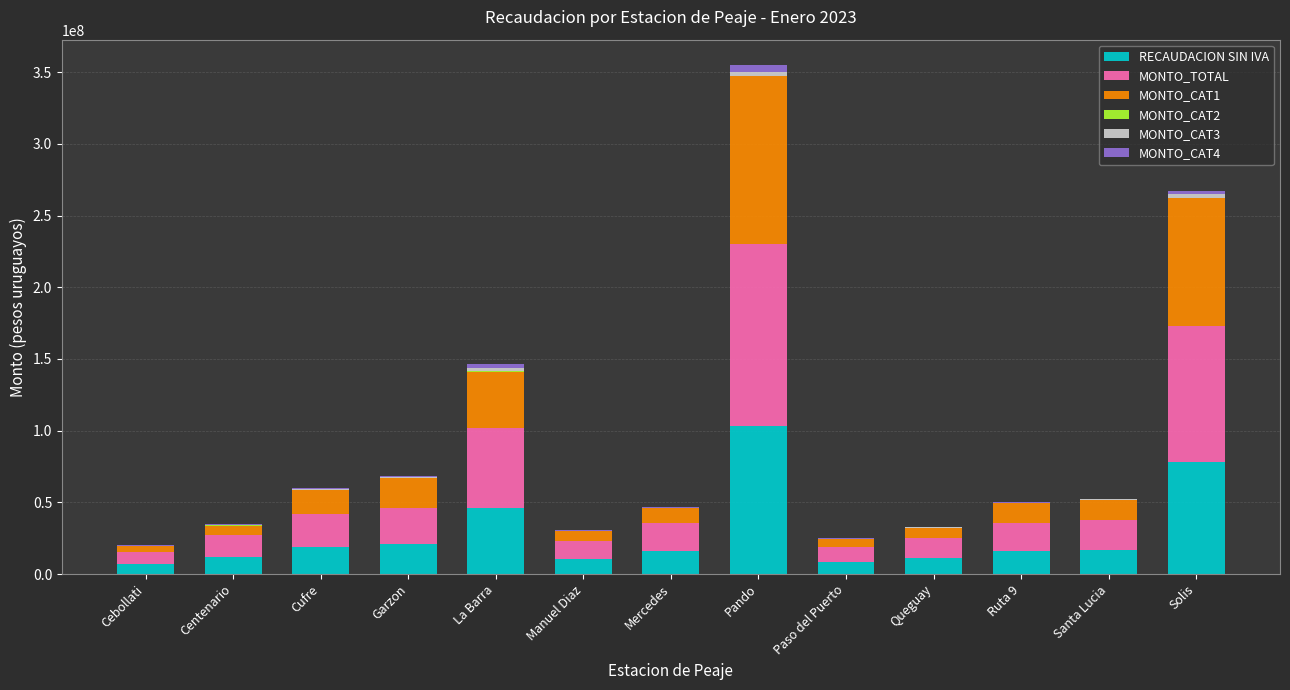

At which category is the sum across all series the highest?

Pando